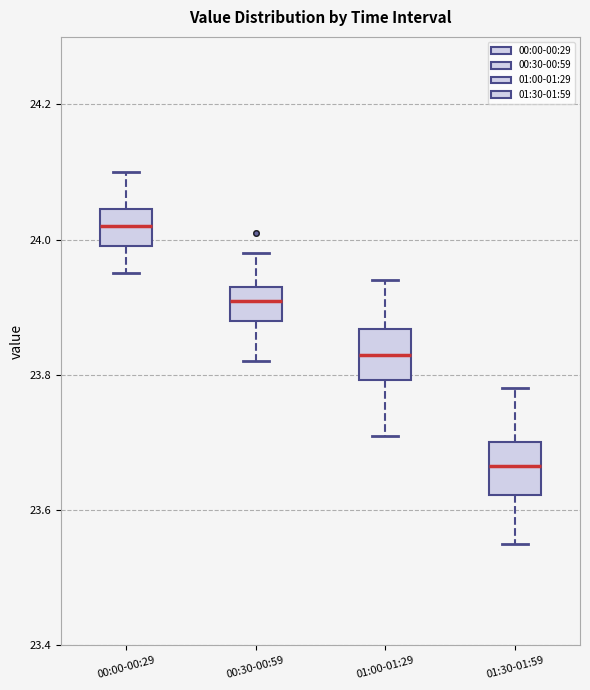

Where is the upper edge of the box for 00:30-00:59 on the y-axis? The values are not printed on the chart, so give them approximately, as read against the axis.

23.94